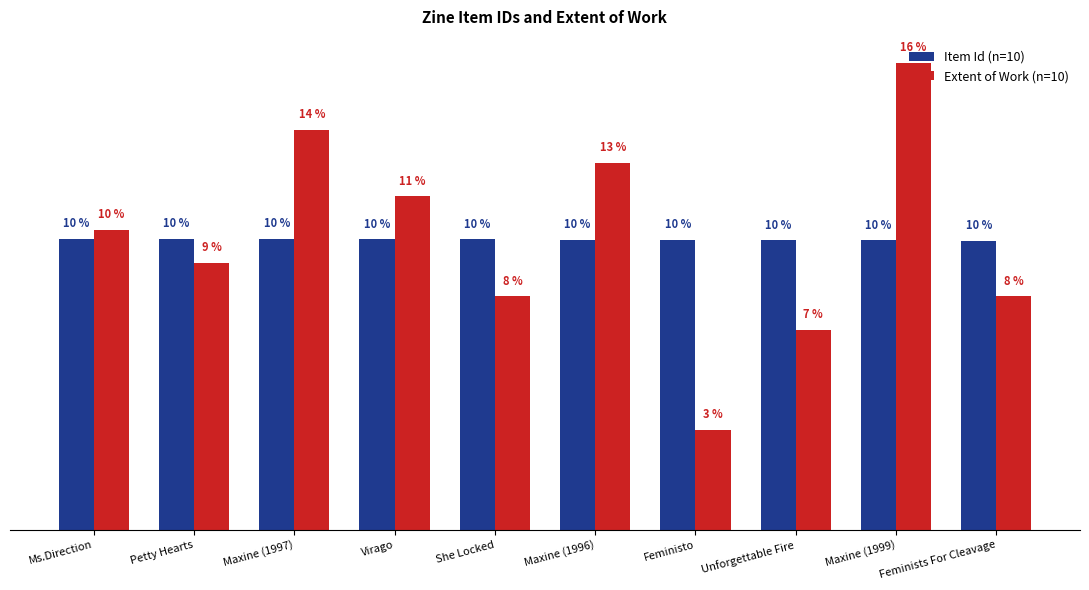

Between Maxine (1997) and Unforgettable Fire, which series saw the biggest shift?

Extent of Work (n=10)